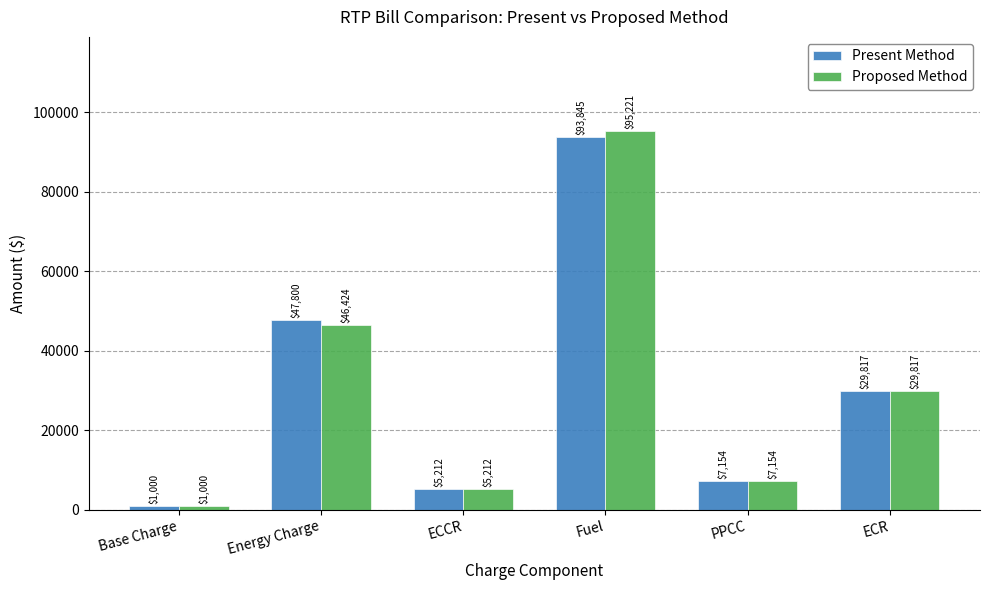

How many values in the Proposed Method series exceed 29816?

3